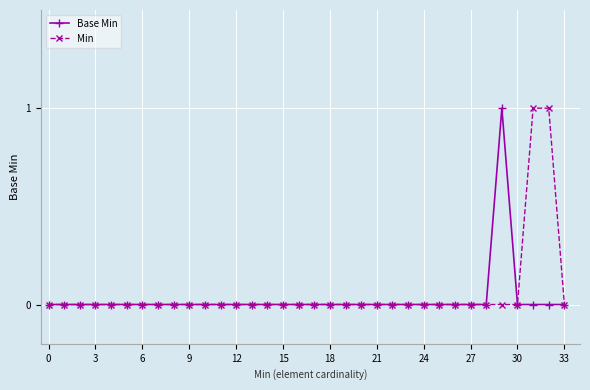

True or false: Min has more than 2 interior local peaks.

False